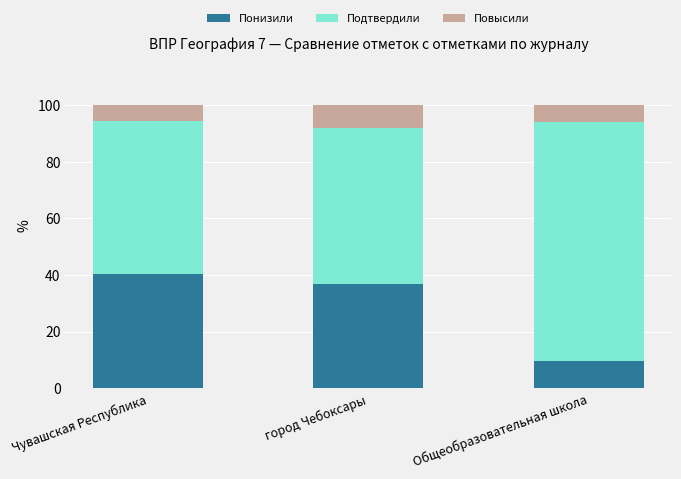

What is the sum of all Понизили values?

87.0